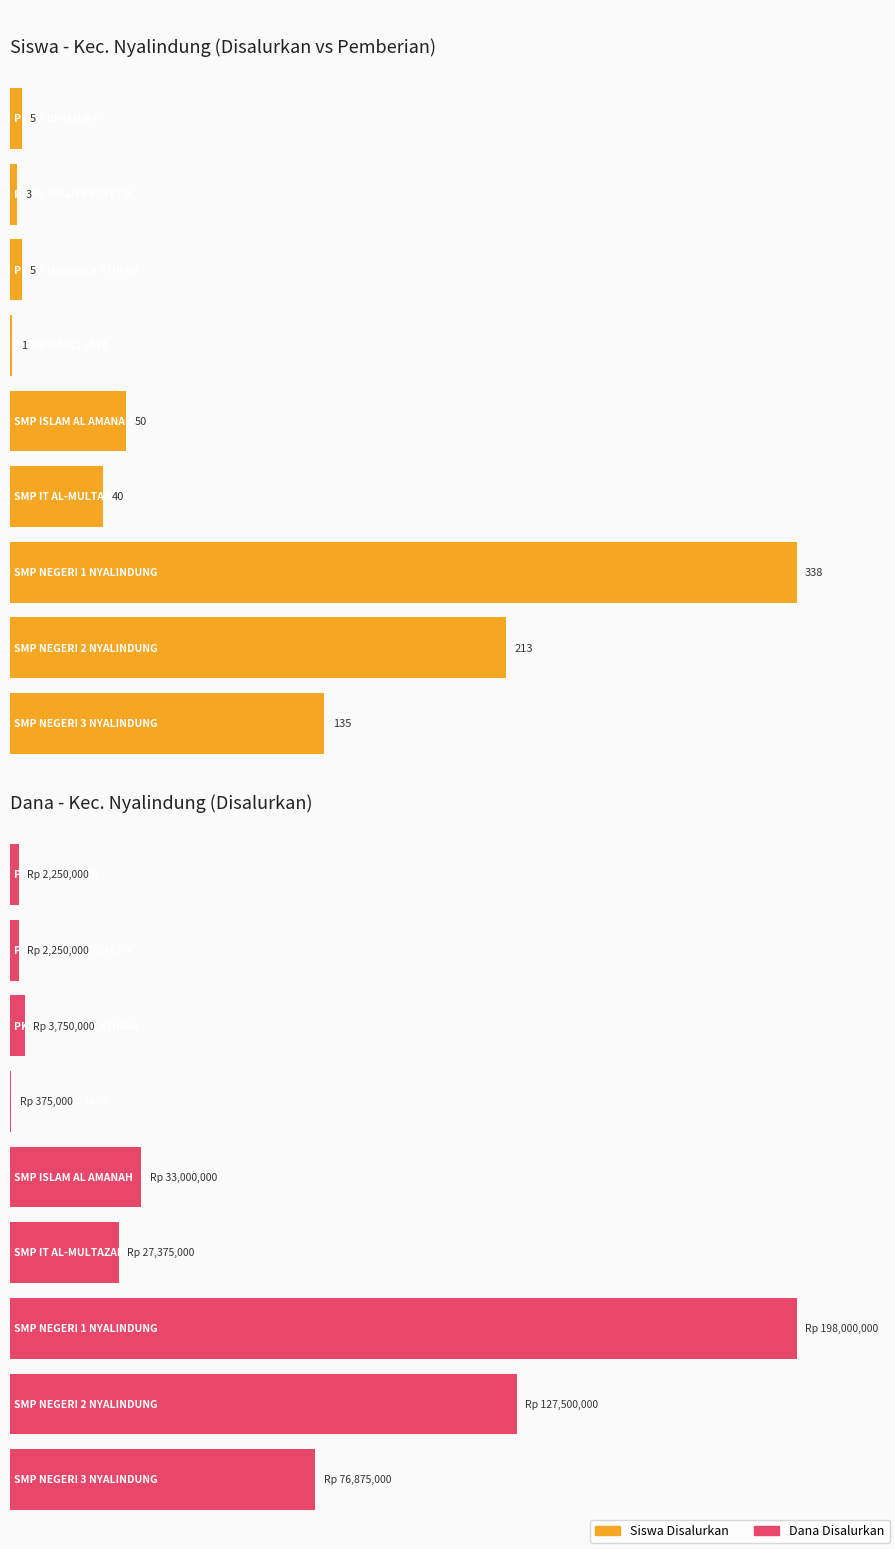

What is the minimum value for Dana Disalurkan?

375000